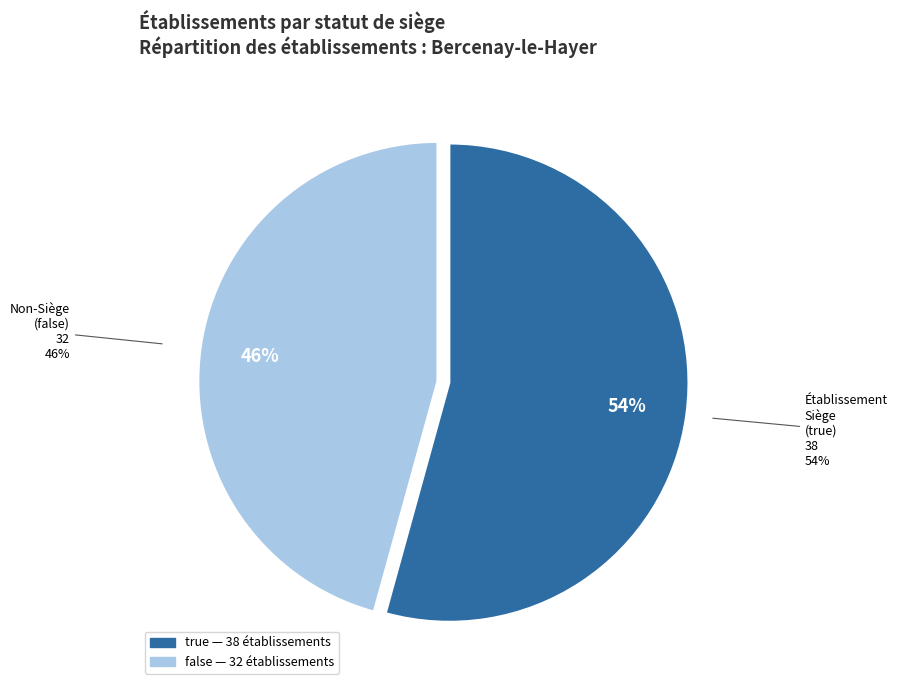

Is there any slice that represents more than half of the pie?

Yes